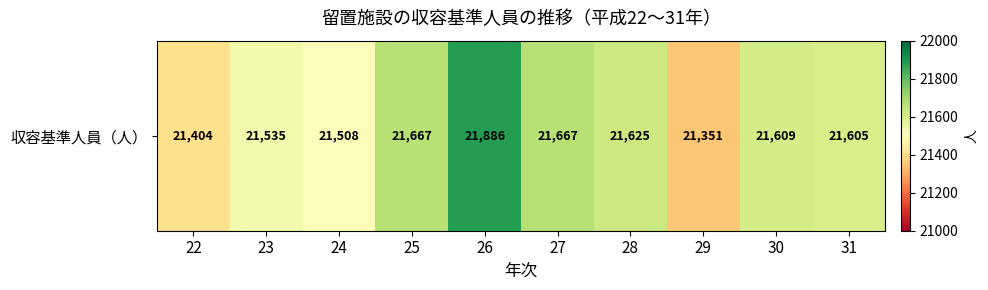

List the labels in order of value, largest first.

26, 25, 27, 28, 30, 31, 23, 24, 22, 29